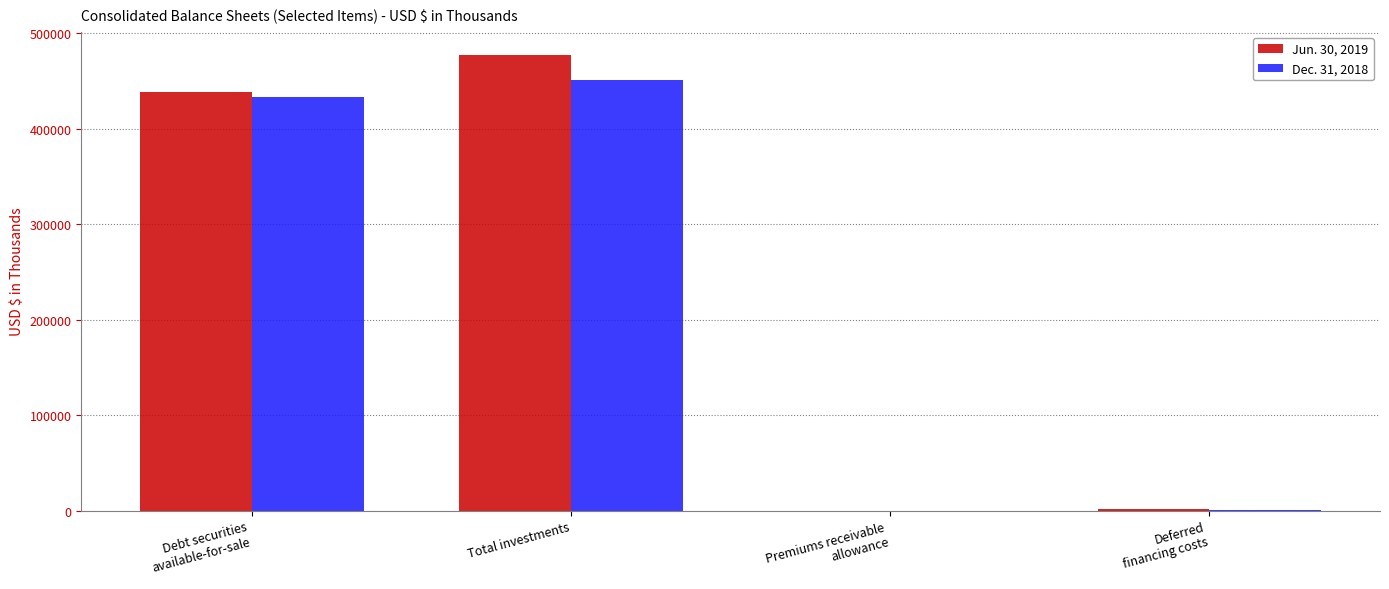

What is the greatest value displayed?

477735